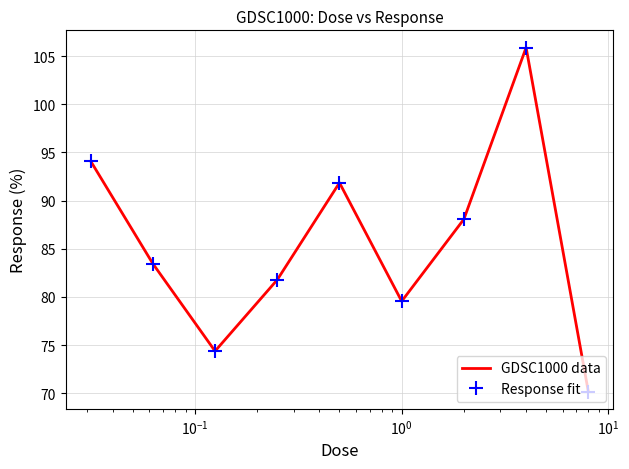

True or false: GDSC1000 data and Response fit cross at least once.

False